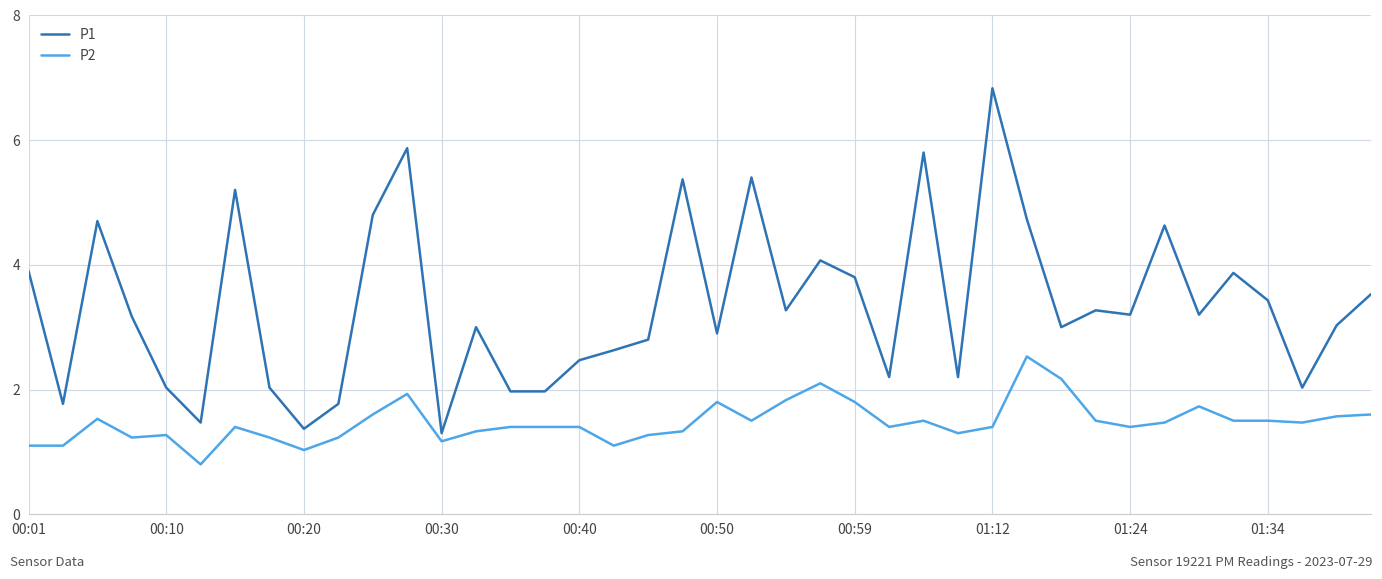

What is the smallest value displayed?

0.8